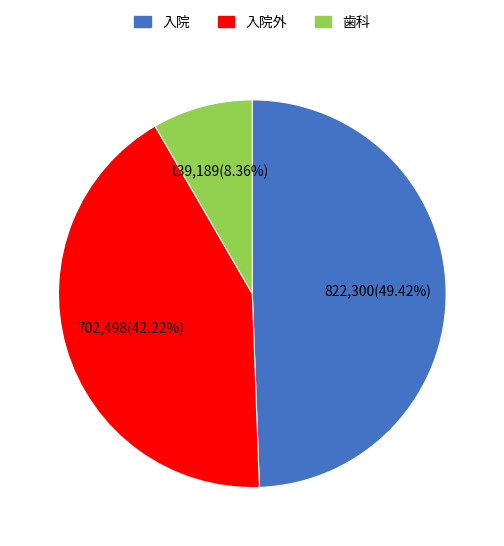

Is there any slice that represents more than half of the pie?

No